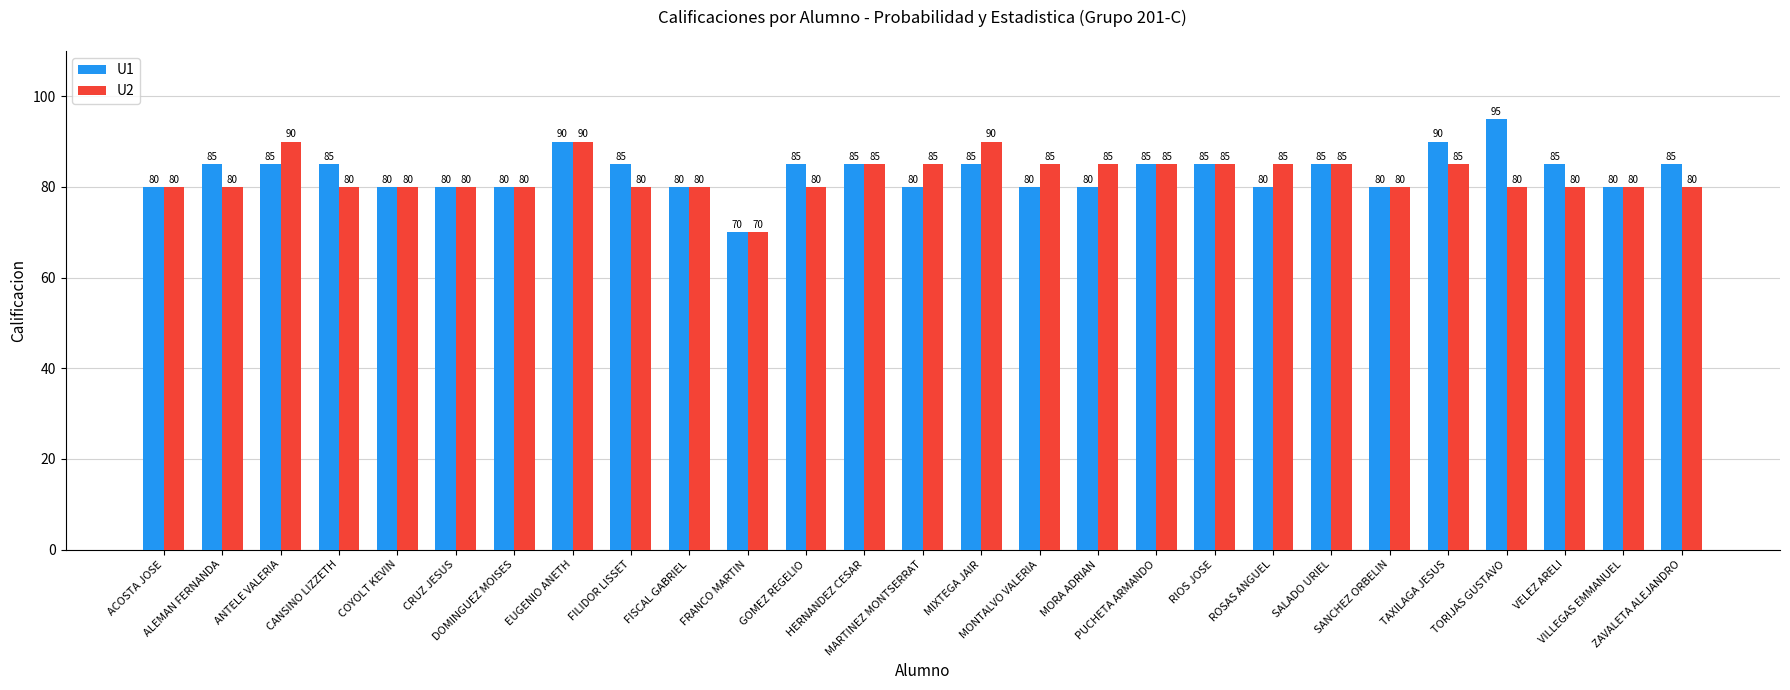

What is the greatest value displayed?

95